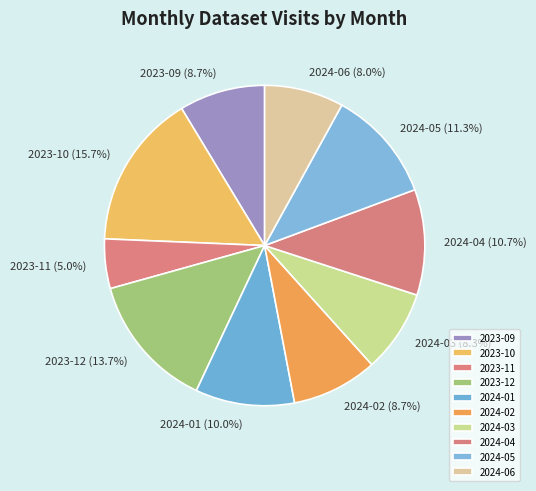

True or false: 2024-02 accounts for 22% of the total.

False